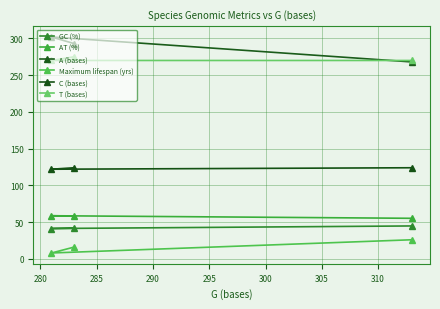

How many lines are shown in the chart?

6